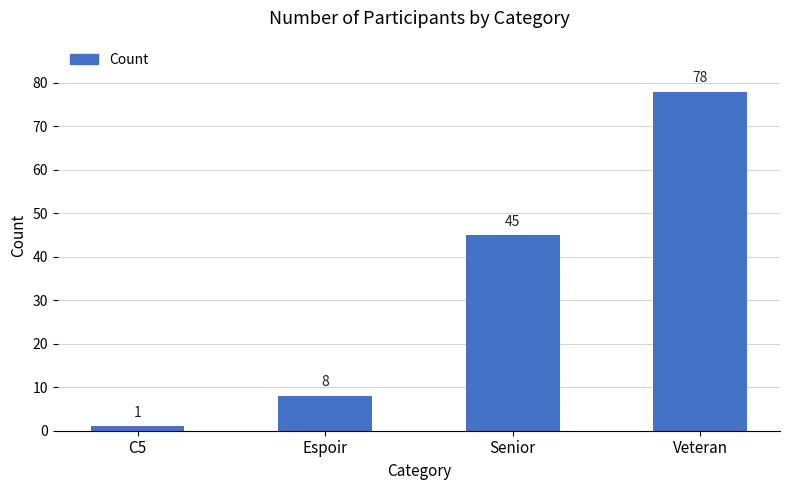

What is the ratio of the value at Espoir to the value at Senior?

0.2